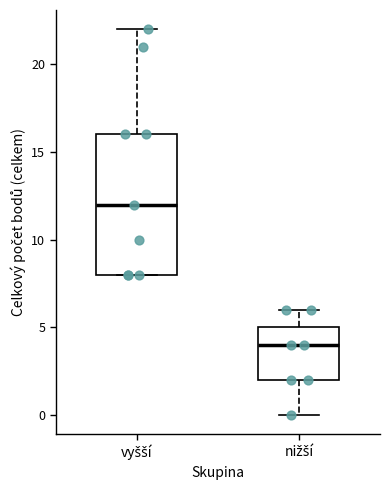

Which box has the highest median line?

vyšší